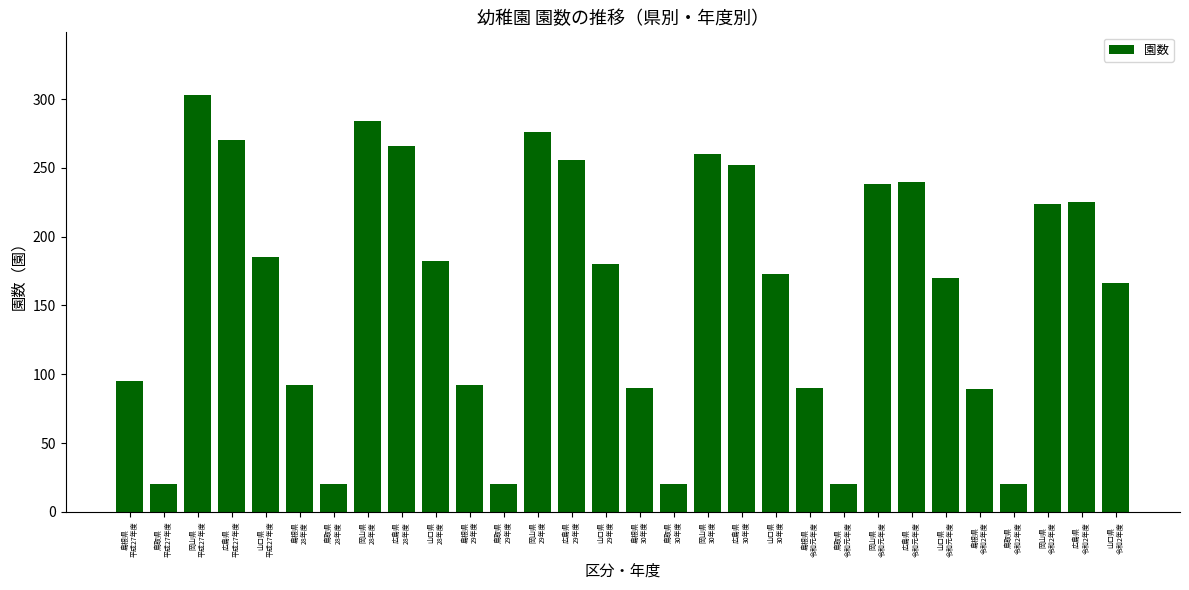

What is the minimum value shown in the chart?

20